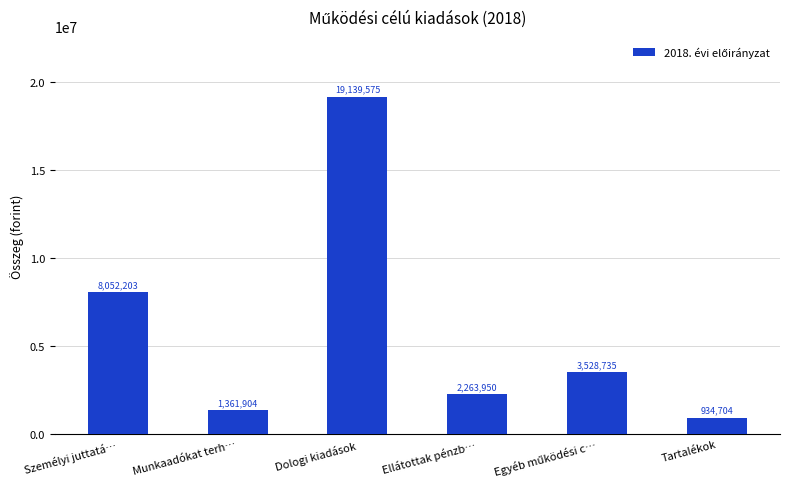

At which category does the chart reach its peak across all series?

Dologi kiadások